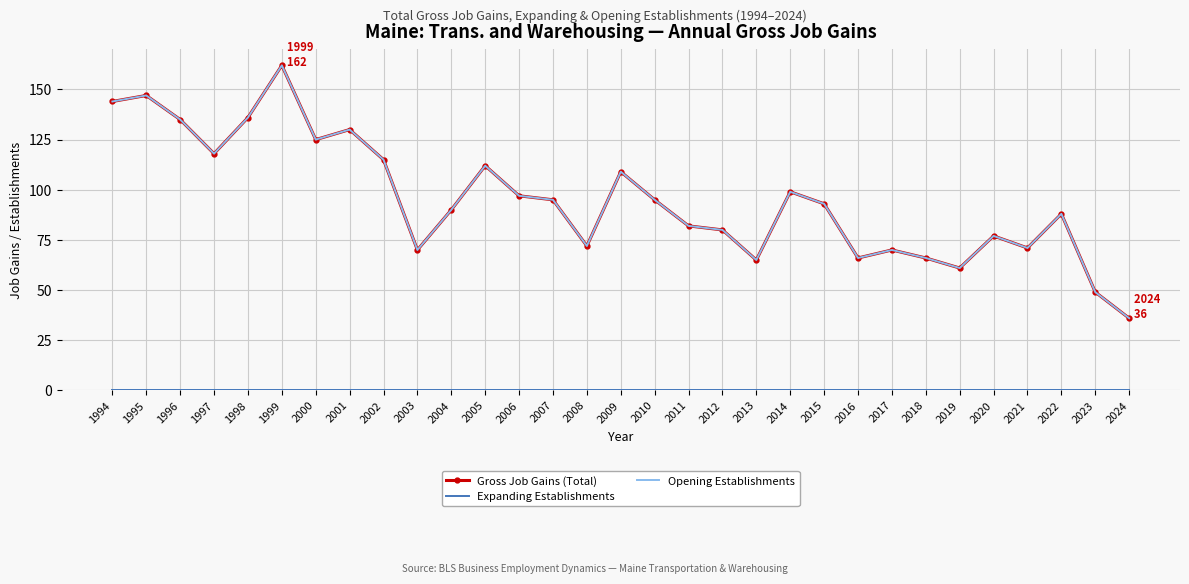

What is the difference between the highest and lowest values at 2024?

36